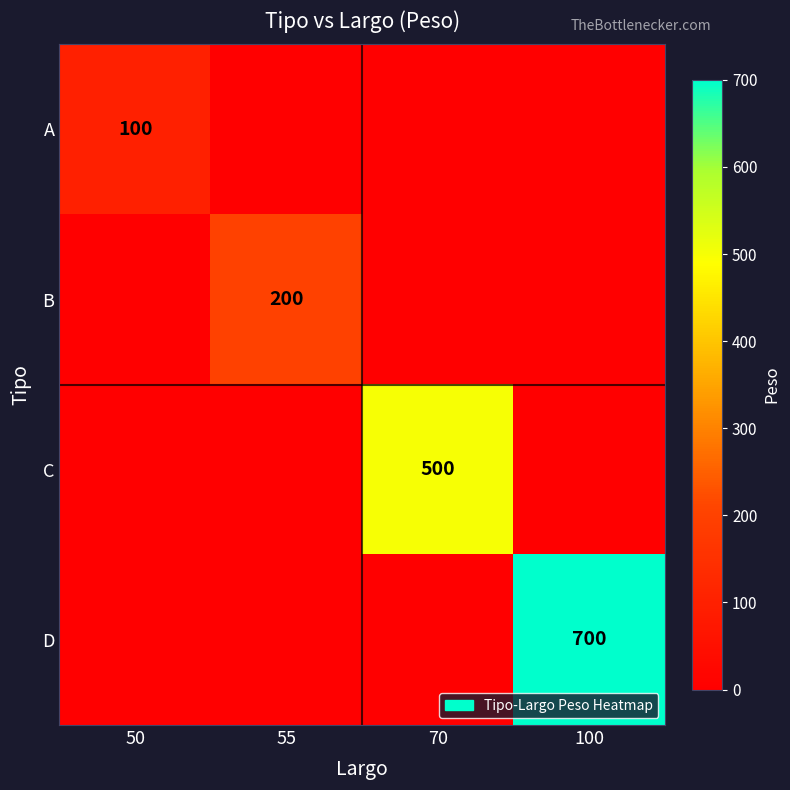

The value of D at 100 is 700. True or false?

True